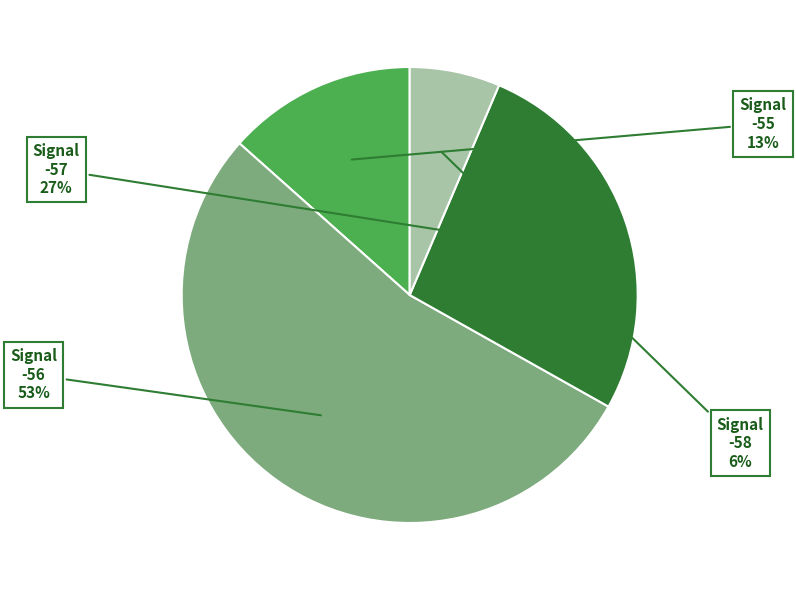

What is the largest slice in the pie chart?

-56